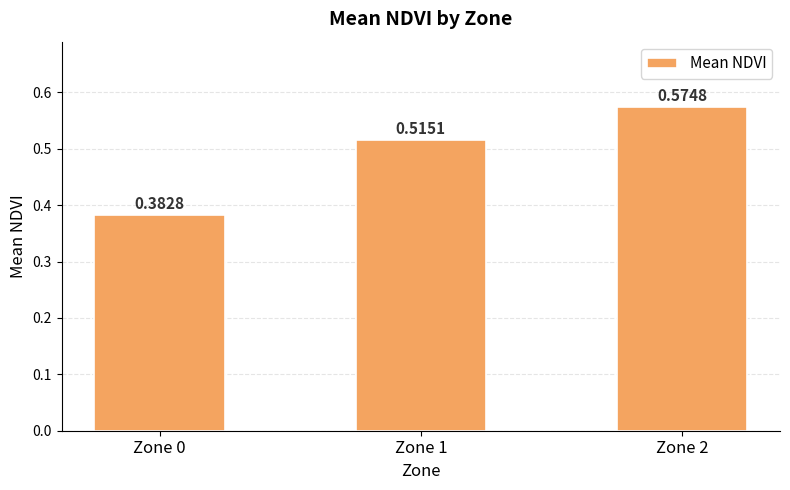

What is the sum of the values at Zone 2 and Zone 0?

1.0